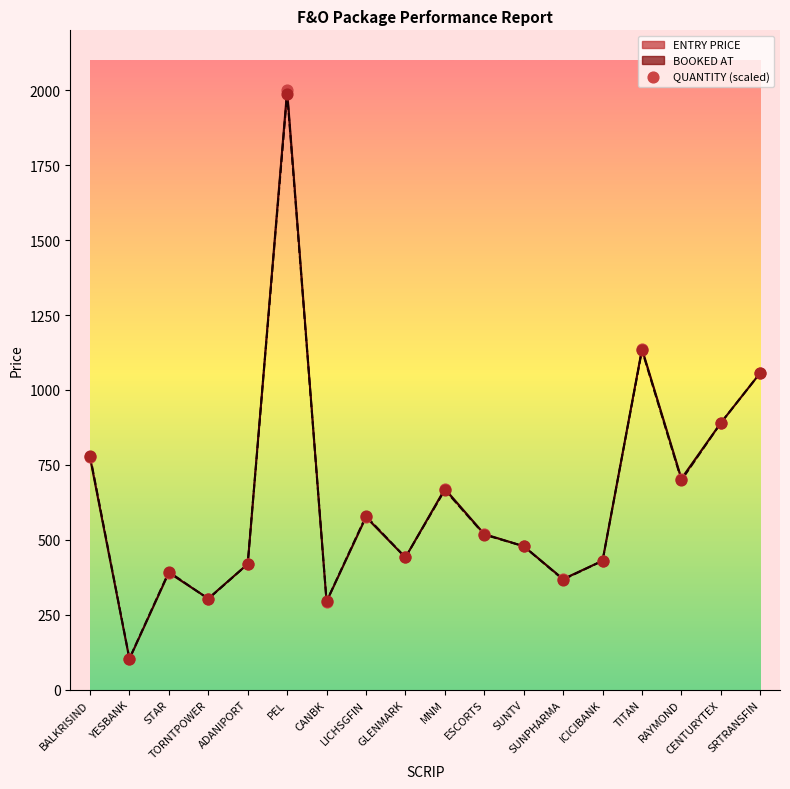

What is the ratio of the value at TITAN to the value at YESBANK?

11.1